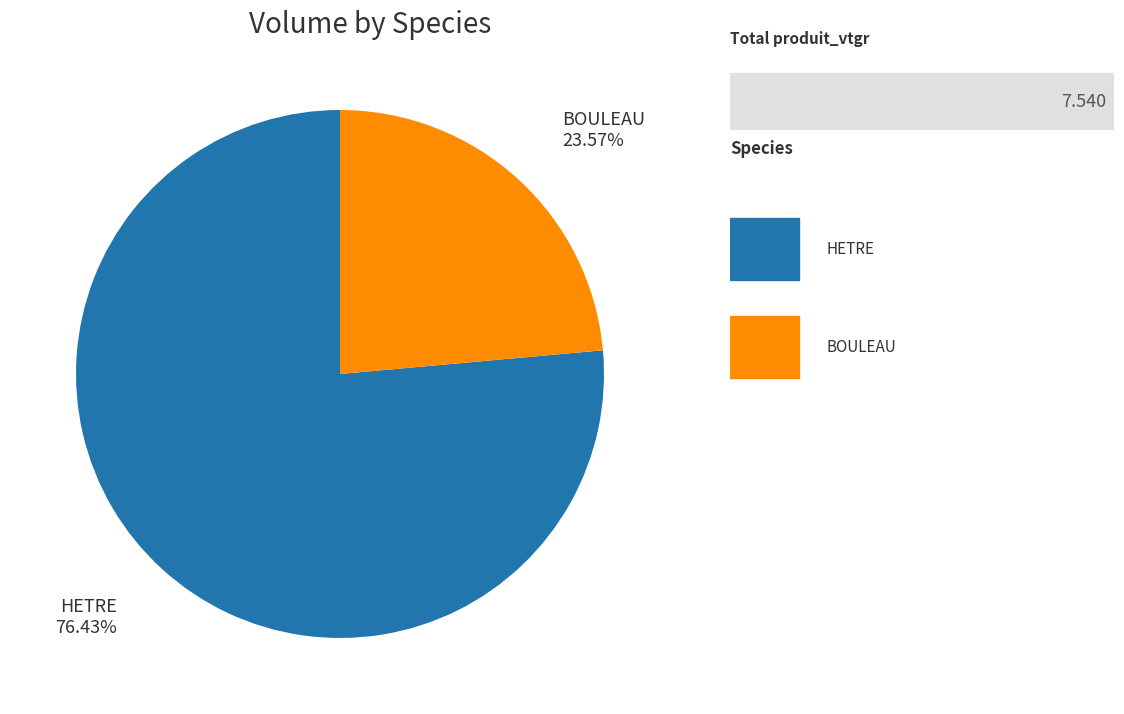

How many segments does this pie chart have?

2